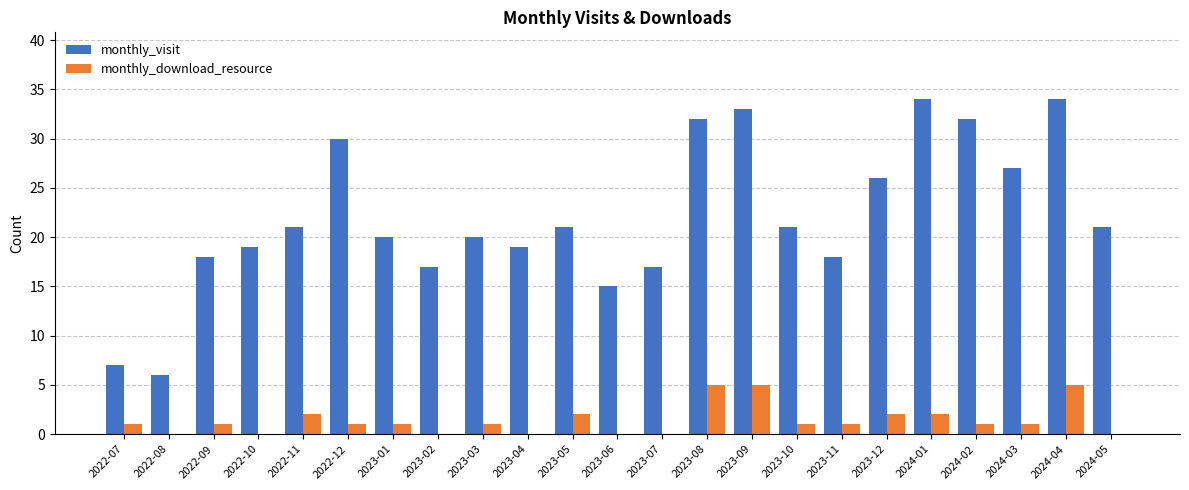

Between 2022-12 and 2023-10, which series saw the biggest shift?

monthly_visit